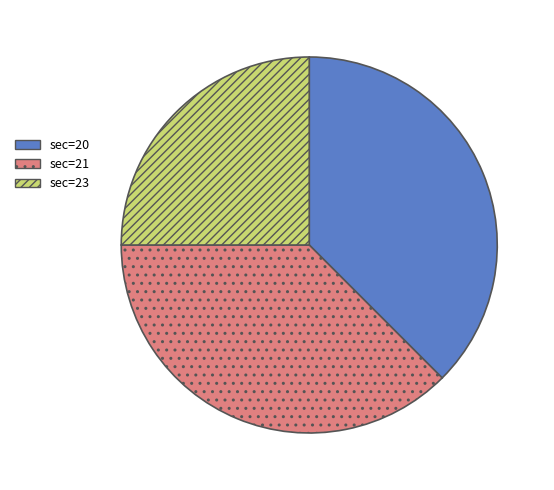

Do sec=21 and sec=20 together represent more than half of the pie?

Yes